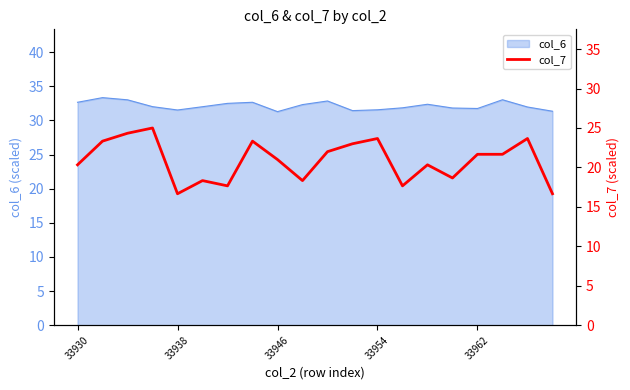

What is the minimum value for col_6?

31.3